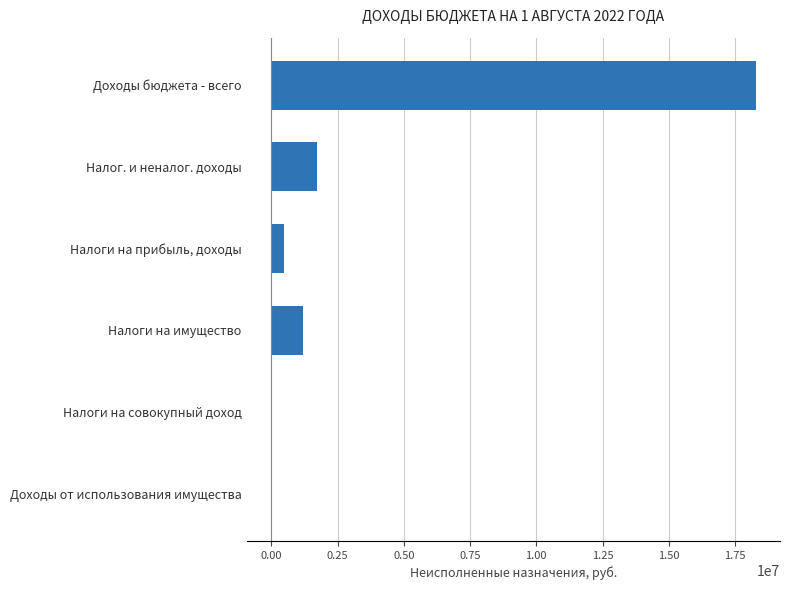

Count the number of values greater than 1215392.

3